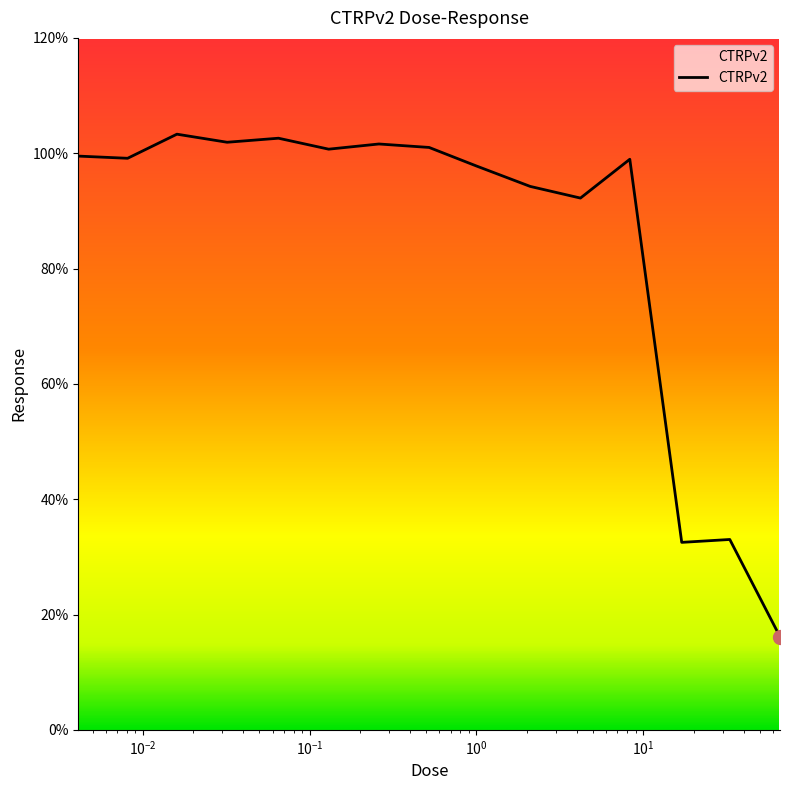

What is the maximum value shown in the chart?

103.3